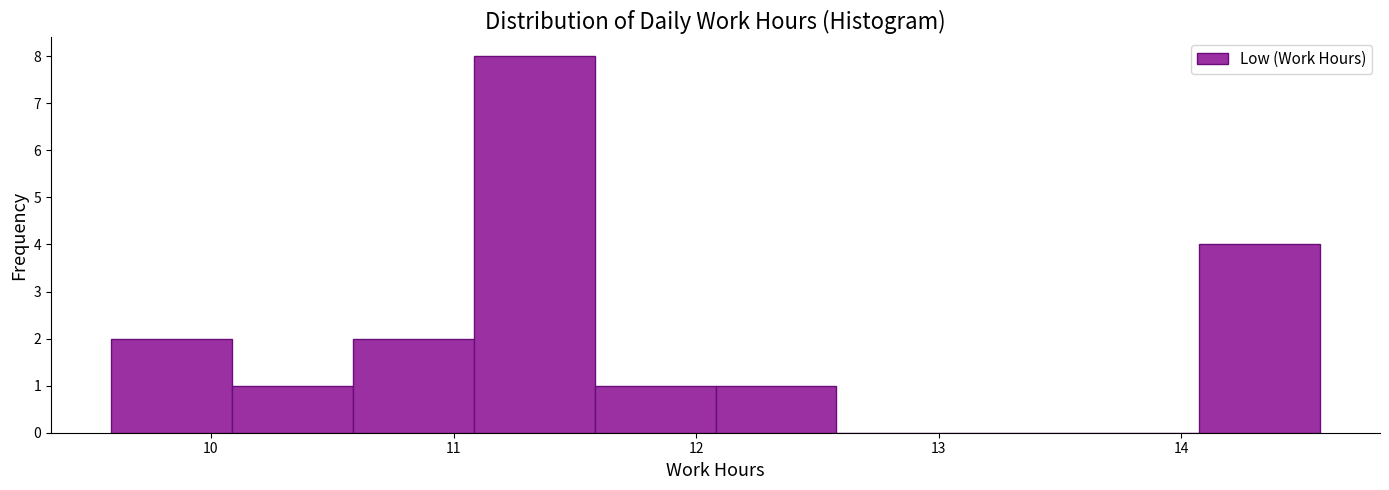

Which range on the x-axis has the tallest bar?

11.1 to 11.6